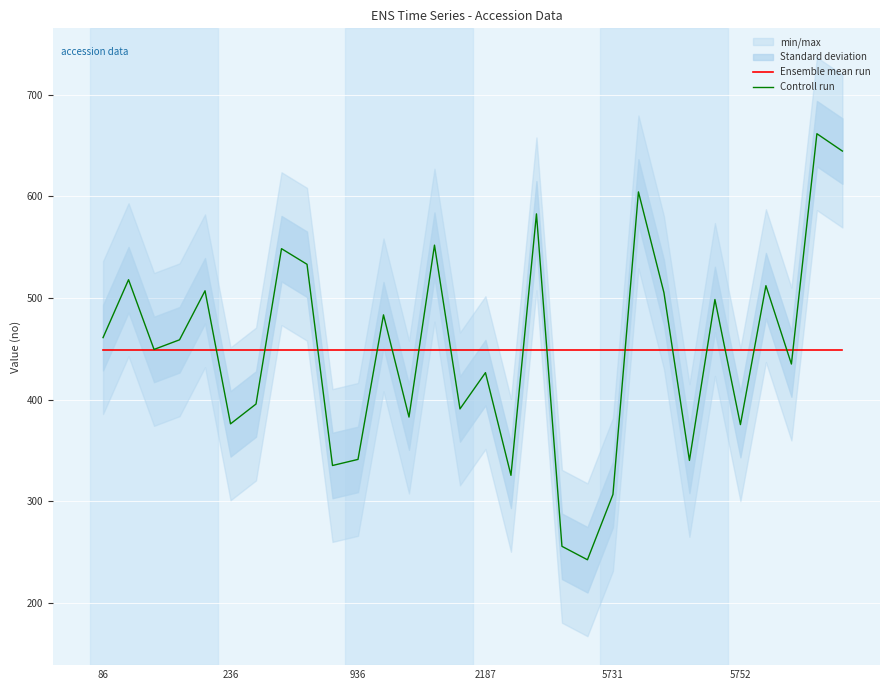

What is the highest value of the Controll run series?

661.7